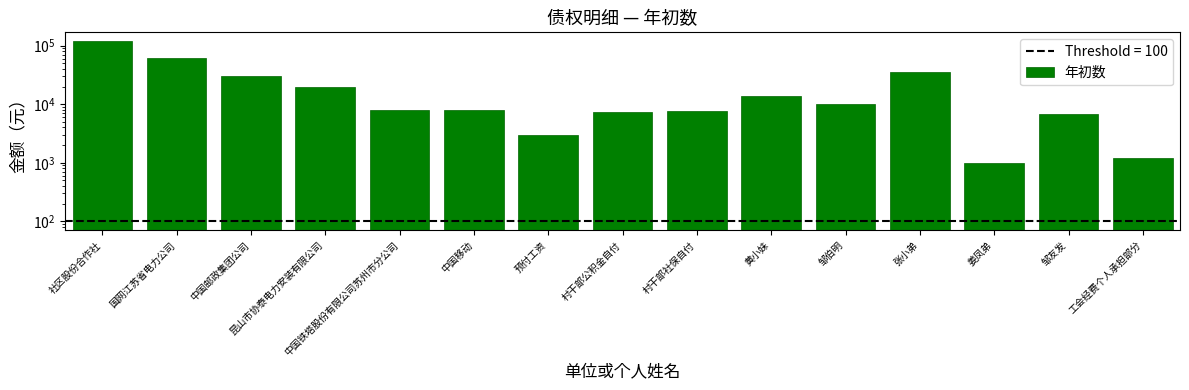

How many data points are less than 8000?

6